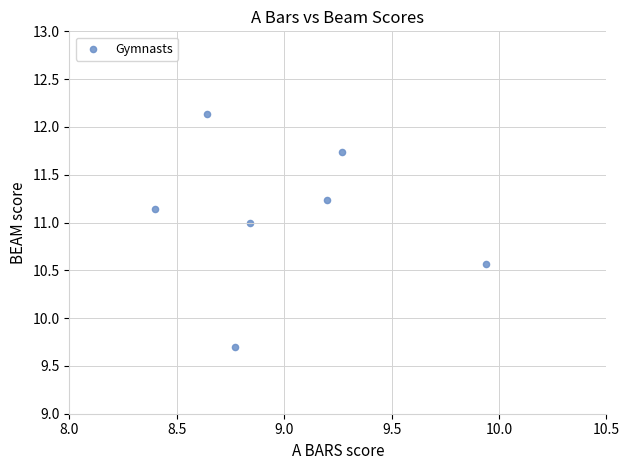

What is the range of Y values (max minus min)?

2.4